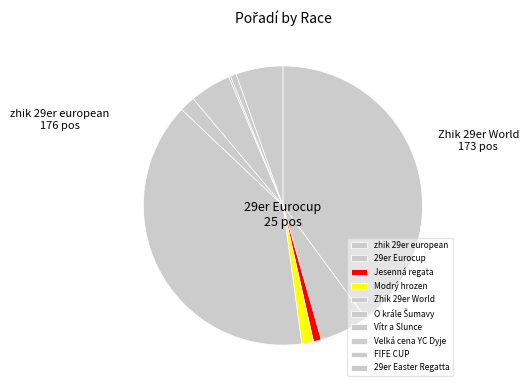

To the nearest percent, what is the average slice percentage?

10%